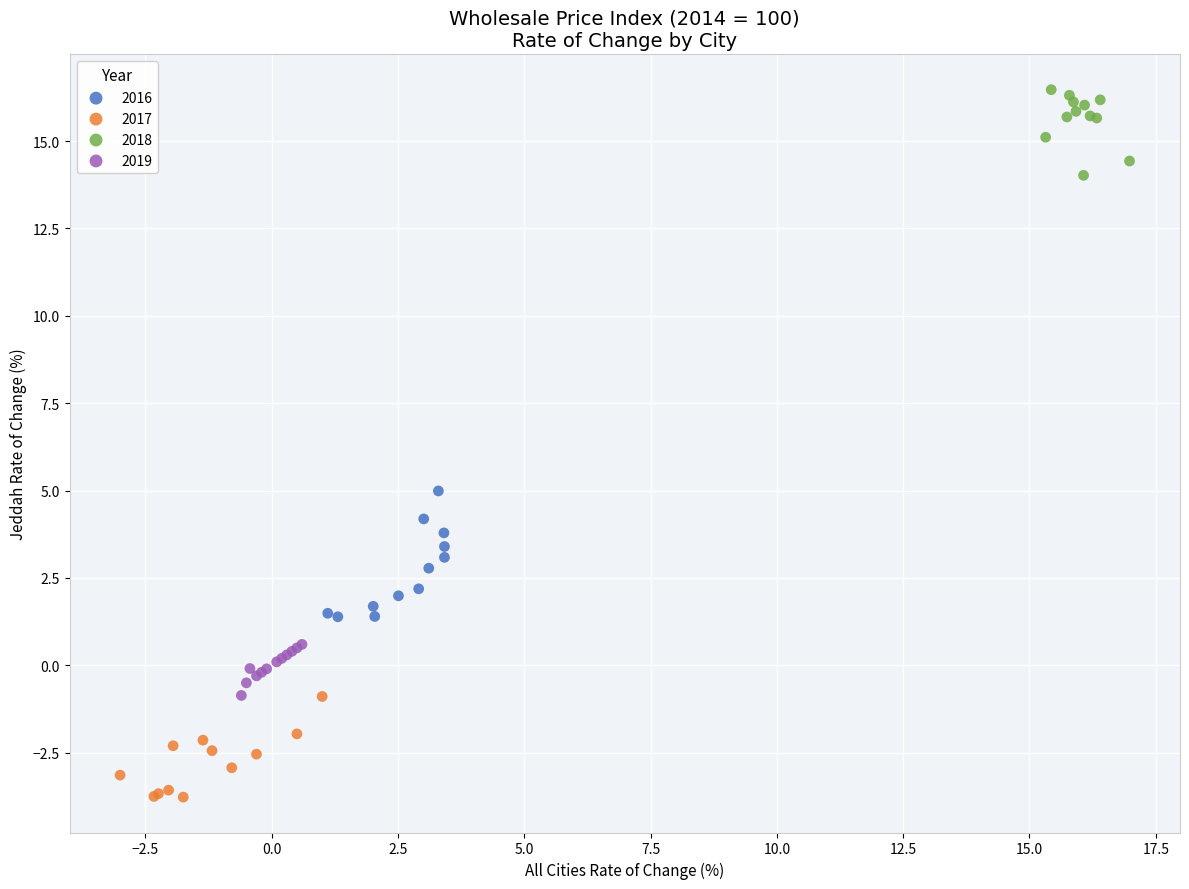

Which series reaches the minimum Y coordinate?

2017